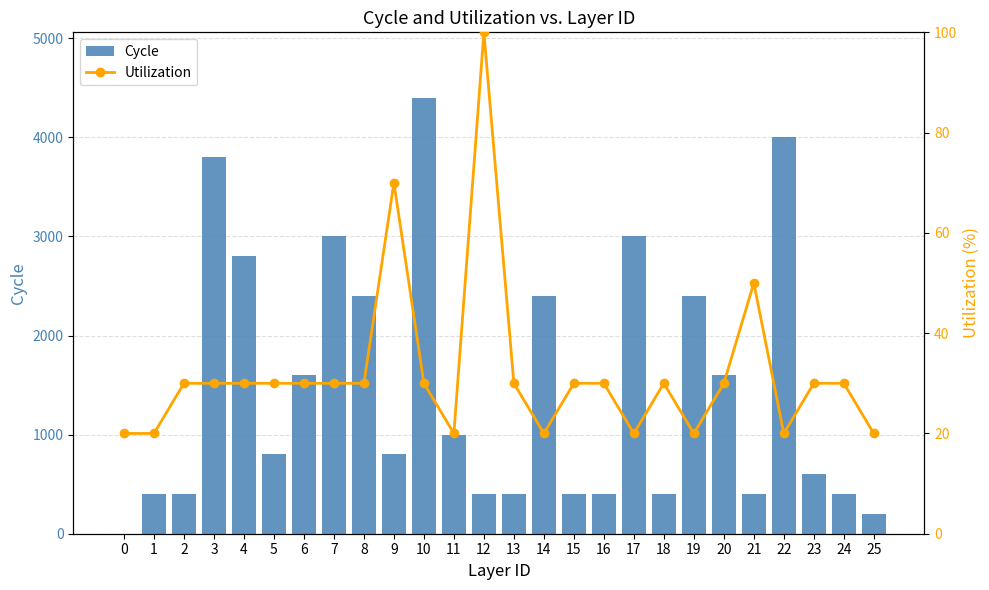

Reading right to left, list all the values displayed in this chart.

Cycle: 25=200	24=400	23=600	22=4000	21=400	20=1600	19=2400	18=400	17=3000	16=400	15=400	14=2400	13=400	12=400	11=1000	10=4400	9=800	8=2400	7=3000	6=1600	5=800	4=2800	3=3800	2=400	1=400	0=0
Utilization: 25=20	24=30	23=30	22=20	21=50	20=30	19=20	18=30	17=20	16=30	15=30	14=20	13=30	12=100	11=20	10=30	9=70	8=30	7=30	6=30	5=30	4=30	3=30	2=30	1=20	0=20